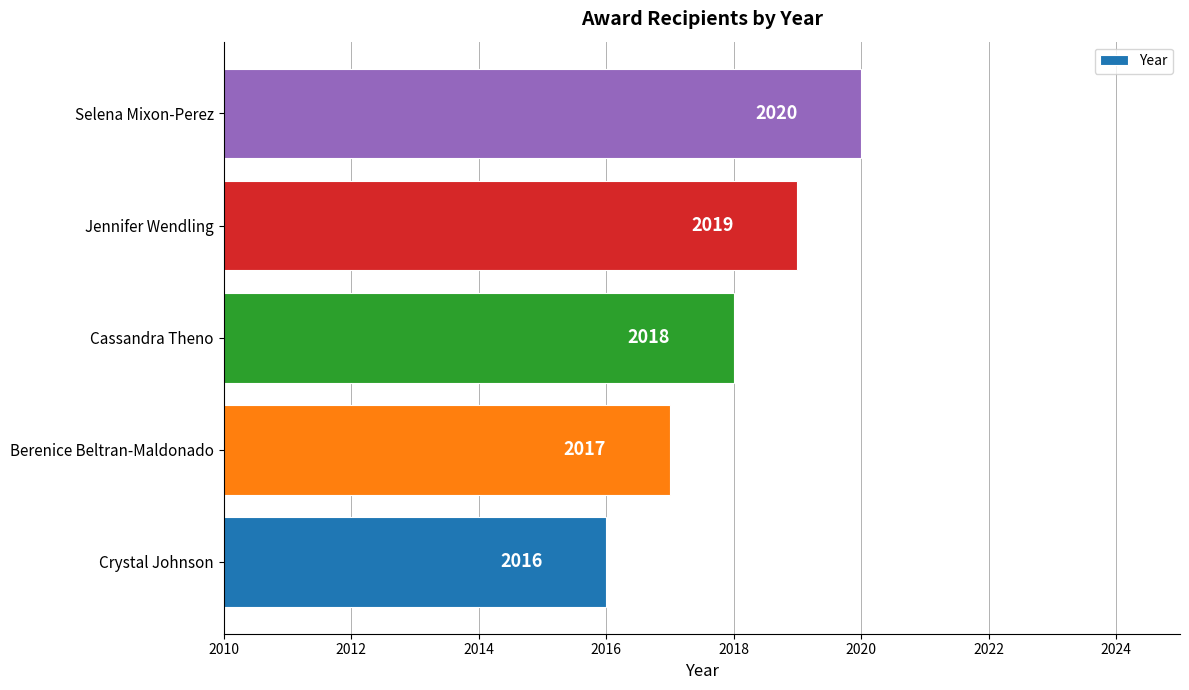

Rank the categories by value from lowest to highest.

Crystal Johnson, Berenice Beltran-Maldonado, Cassandra Theno, Jennifer Wendling, Selena Mixon-Perez